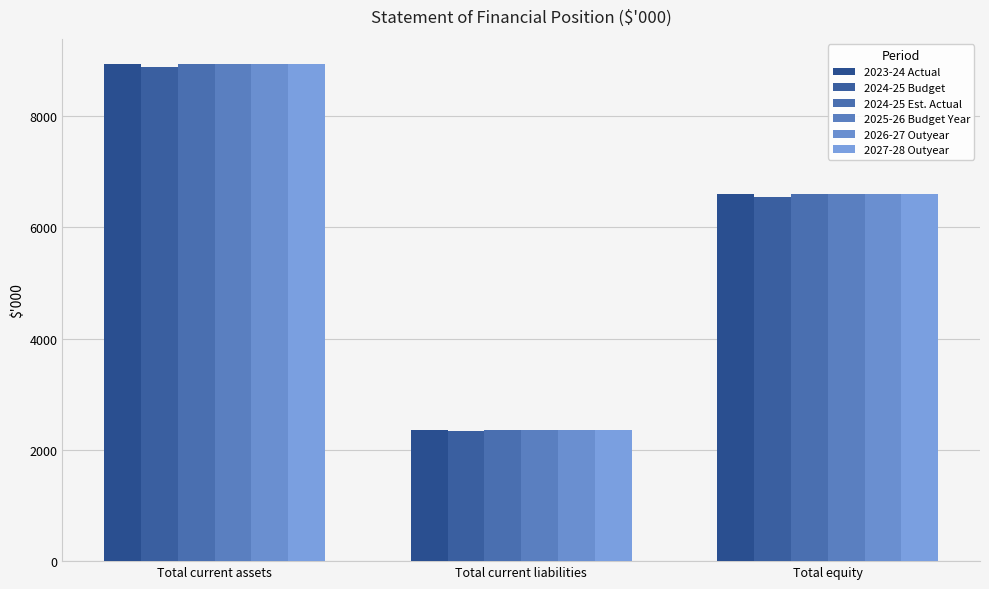

What are all the series names shown in the legend?

2023-24 Actual, 2024-25 Budget, 2024-25 Est. Actual, 2025-26 Budget Year, 2026-27 Outyear, 2027-28 Outyear